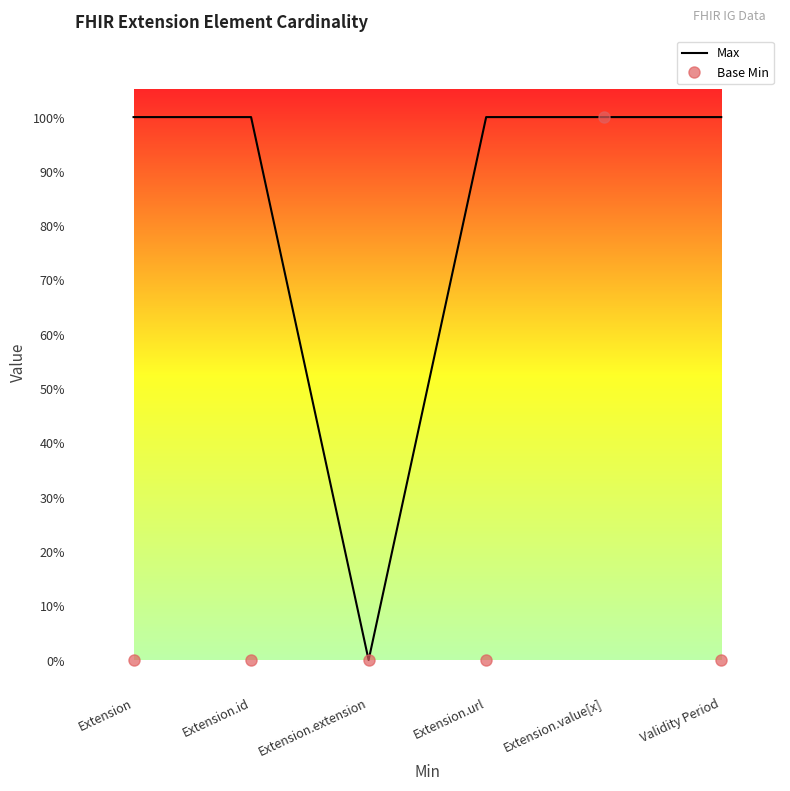

What are all the series names shown in the legend?

Max, Base Min